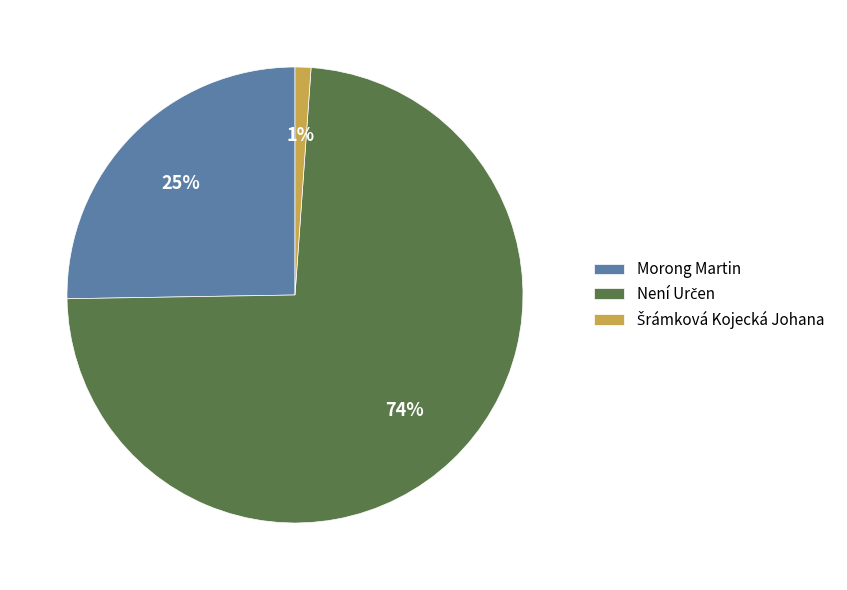

Is there any slice that represents more than half of the pie?

Yes